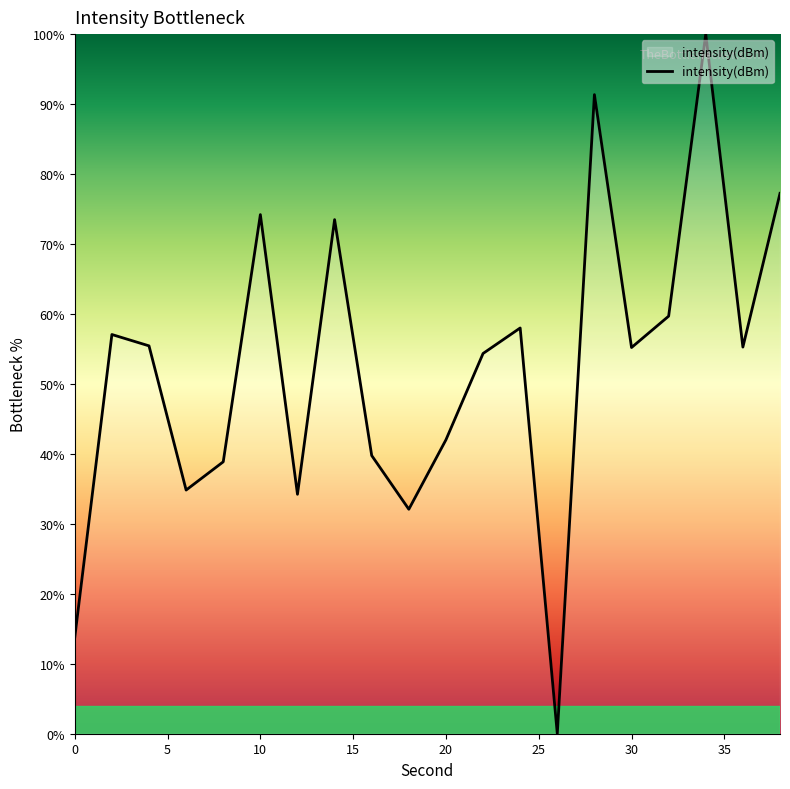

What is the maximum value shown in the chart?

100.0